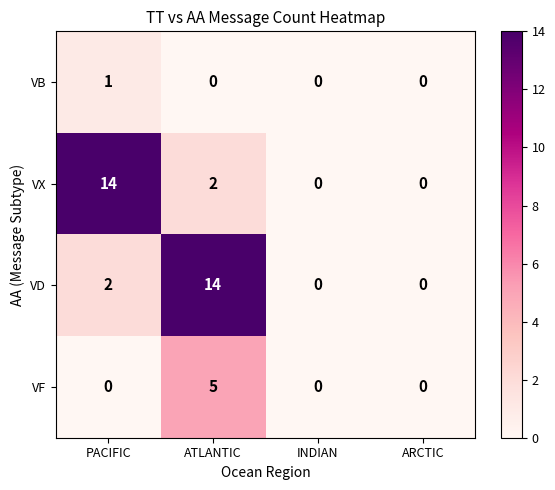

How many values in VB are above zero?

1